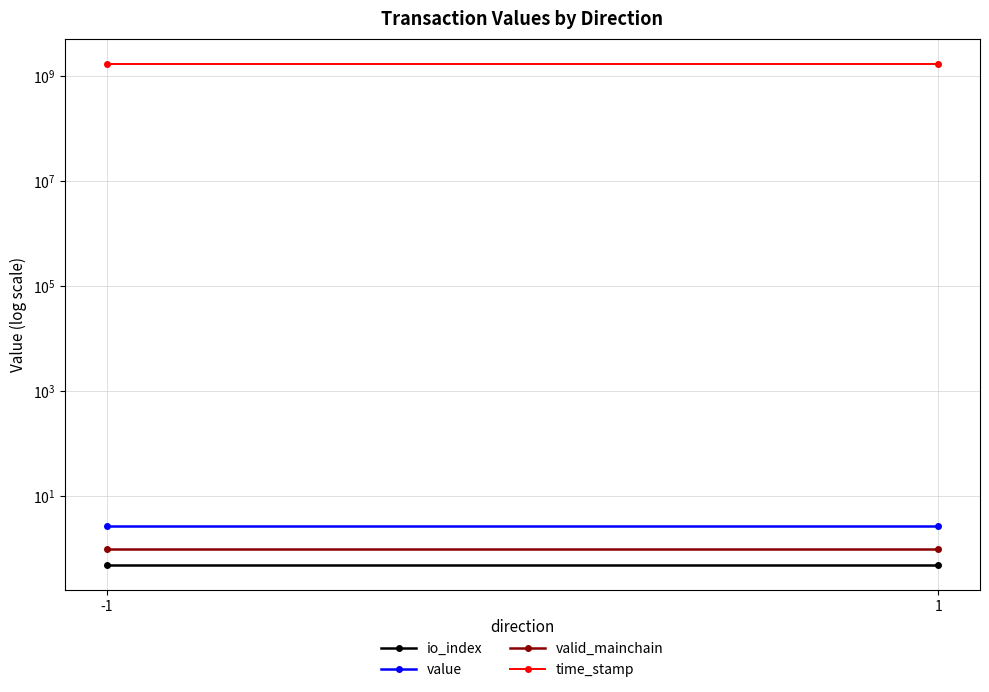

What is the maximum value for io_index?

0.5